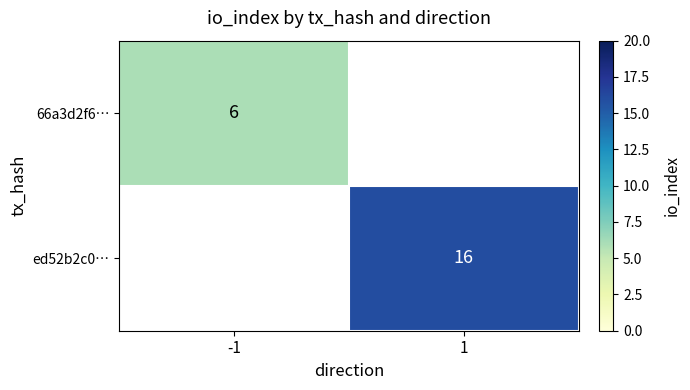

Is it true that ed52b2c0… equals 16 at 1?

True